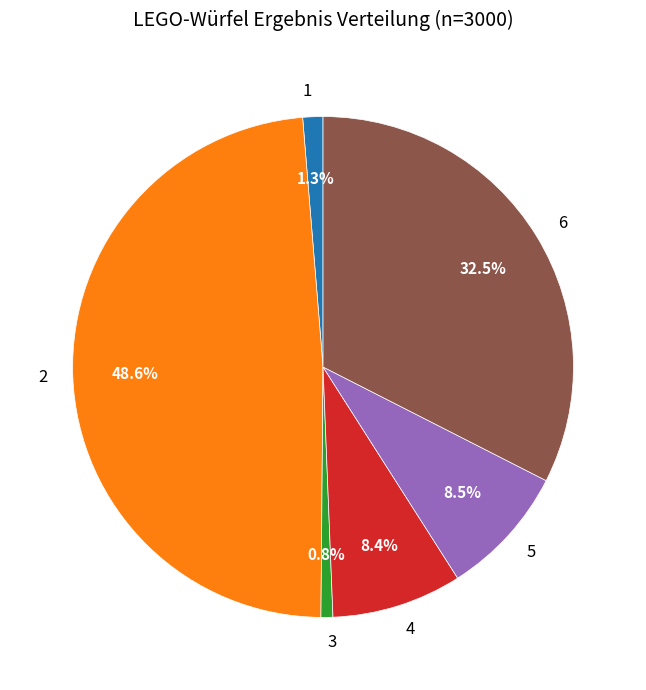

Which category has the biggest portion of the pie?

2